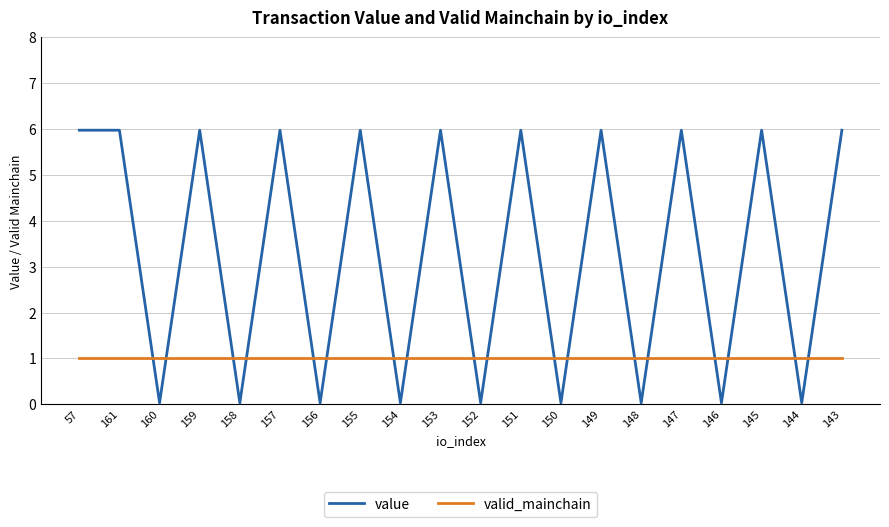

Which series has the widest spread of values?

value